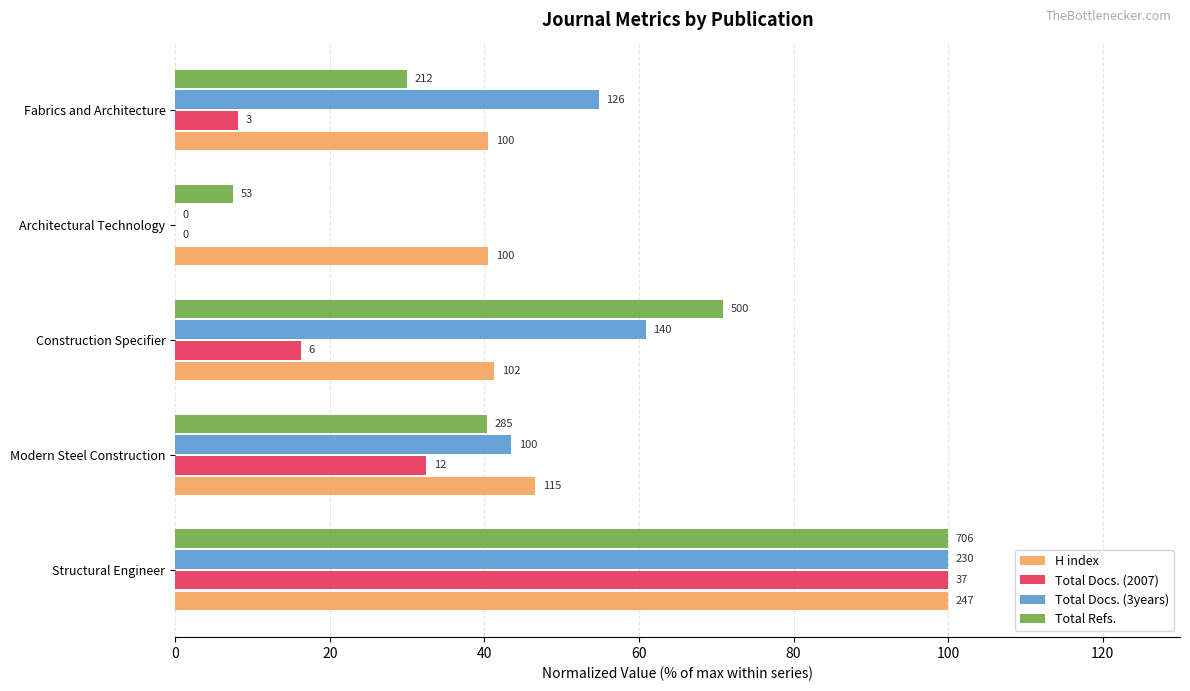

What are all the series names shown in the legend?

H index, Total Docs. (2007), Total Docs. (3years), Total Refs.